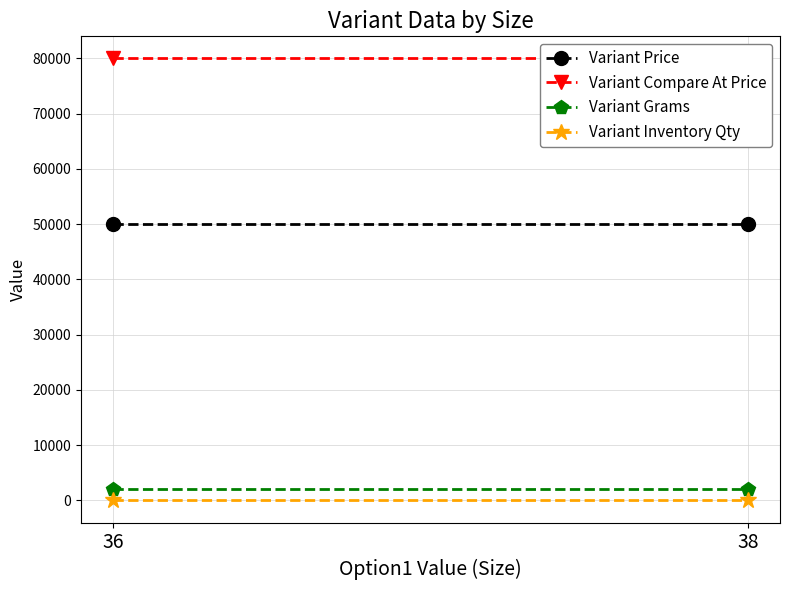

At which label is Variant Grams closest to 2000?

36